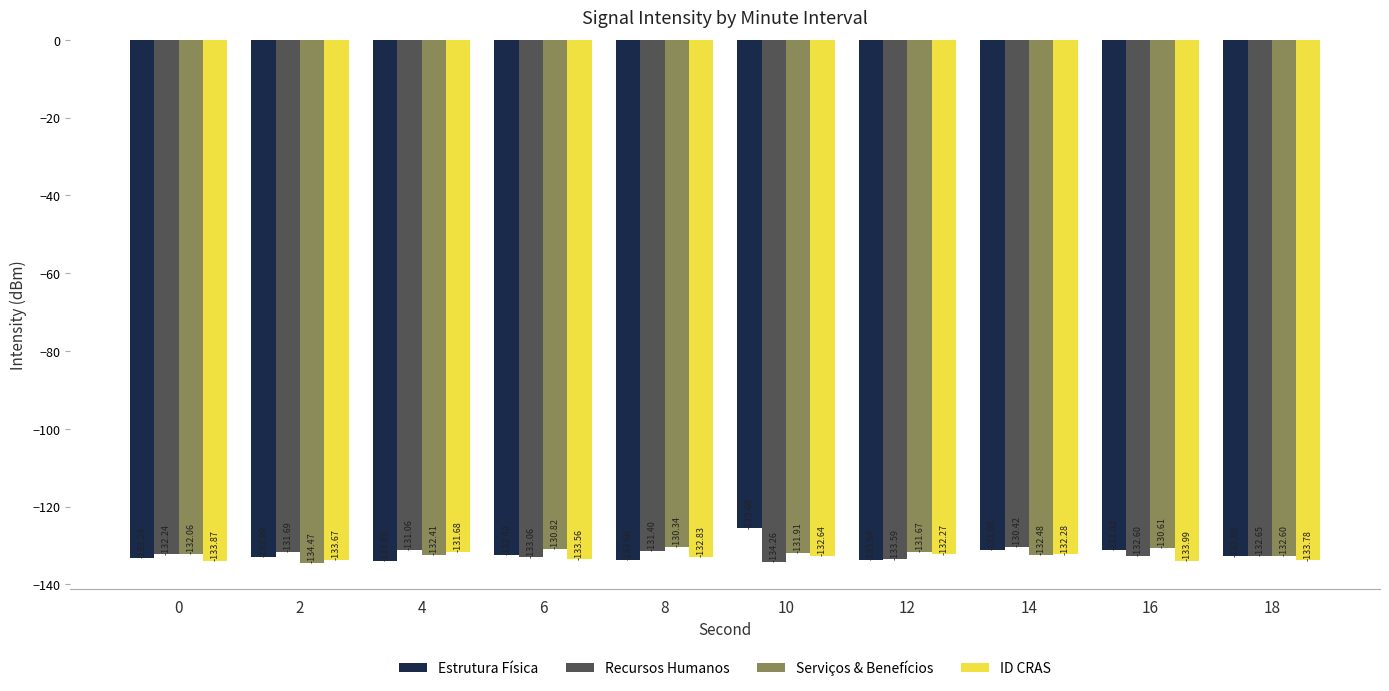

What is the sum of all ID CRAS values?

-1330.6